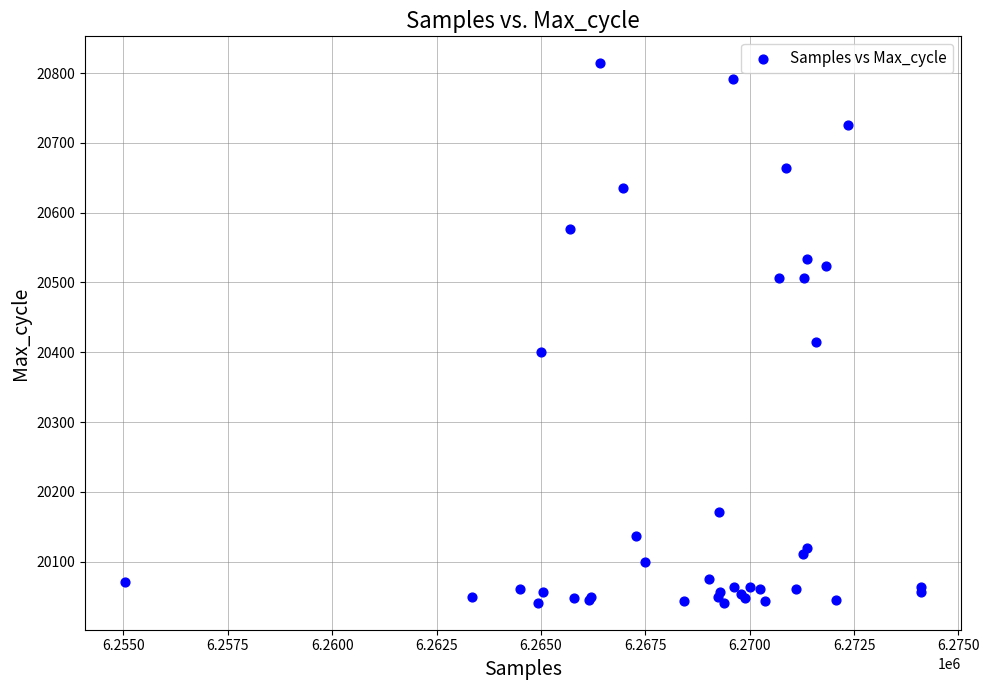

What Y value in the scatter plot is closest to 20427?

20415